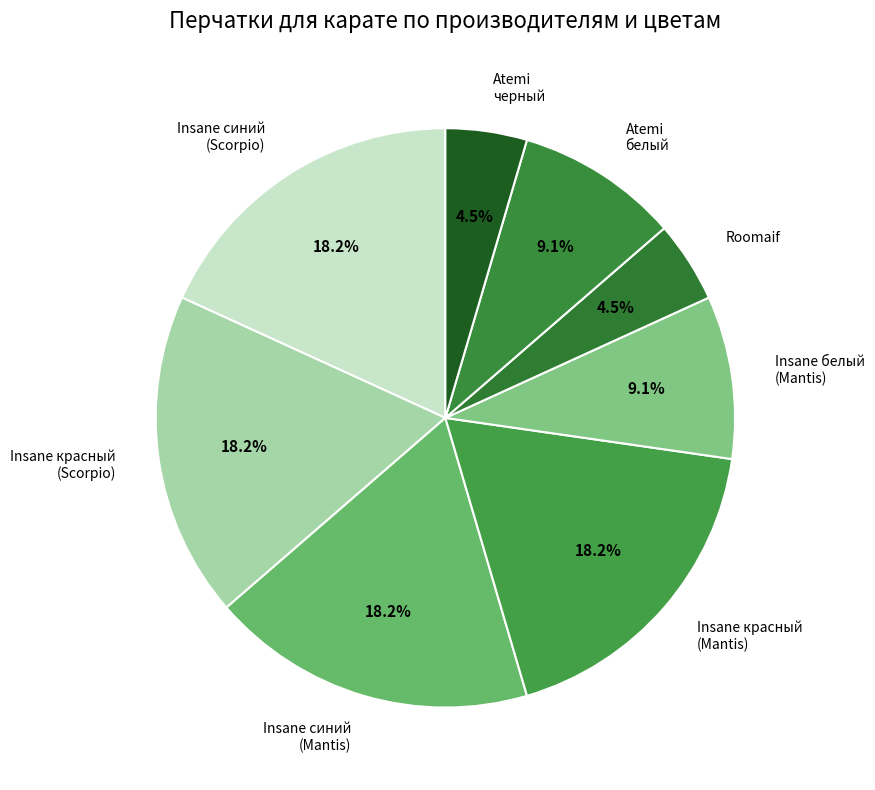

Do Atemi белый and Insane синий (Scorpio) together represent more than half of the pie?

No